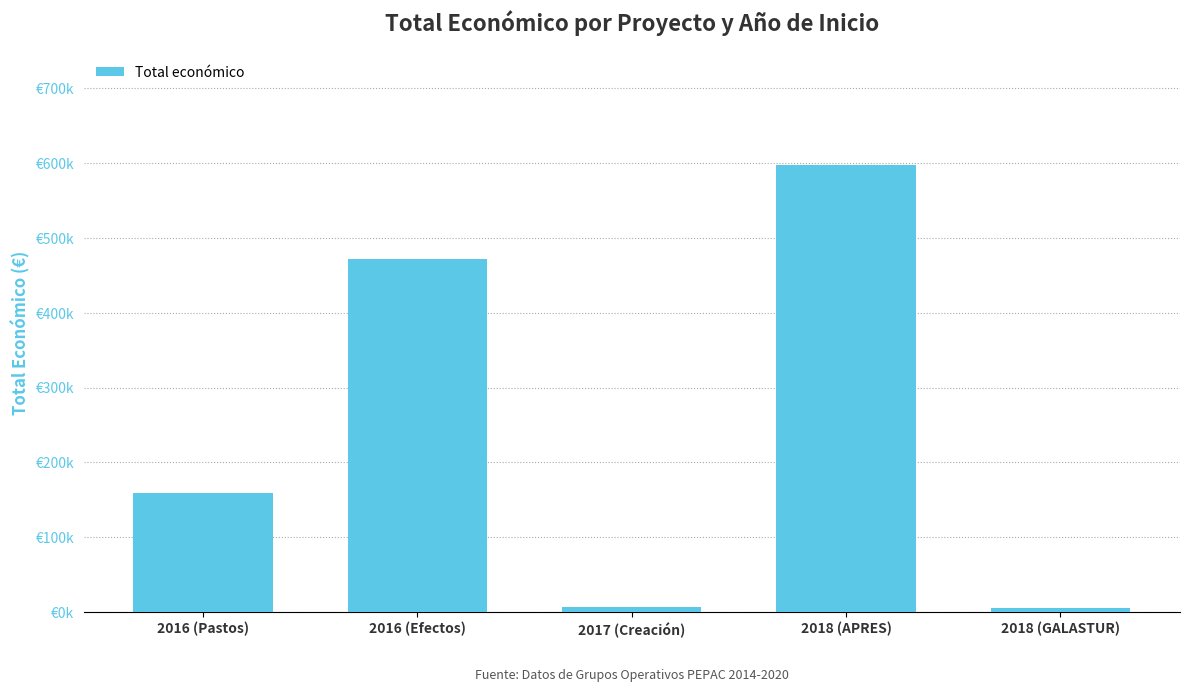

Which has a higher value, 2018 (APRES) or 2017 (Creación)?

2018 (APRES)